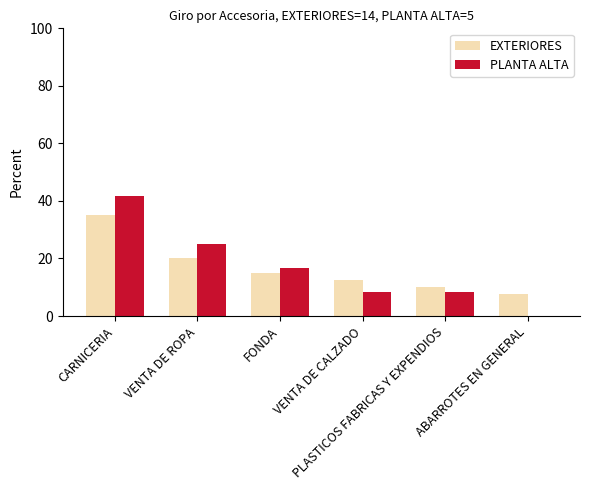

Reading right to left, transcribe all the data shown in this chart.

EXTERIORES: ABARROTES EN GENERAL=7.5	PLASTICOS FABRICAS Y EXPENDIOS=10.0	VENTA DE CALZADO=12.5	FONDA=15.0	VENTA DE ROPA=20.0	CARNICERIA=35.0
PLANTA ALTA: ABARROTES EN GENERAL=0.0	PLASTICOS FABRICAS Y EXPENDIOS=8.3	VENTA DE CALZADO=8.3	FONDA=16.7	VENTA DE ROPA=25.0	CARNICERIA=41.7